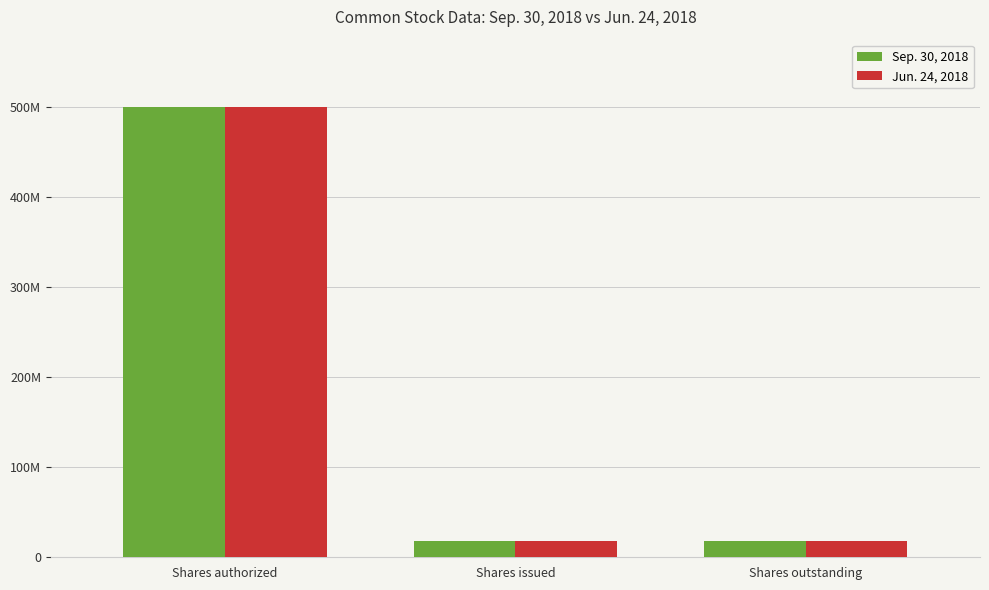

Reading right to left, list all the values displayed in this chart.

Sep. 30, 2018: 18379523	18379523	500000000
Jun. 24, 2018: 18352824	18352824	500000000